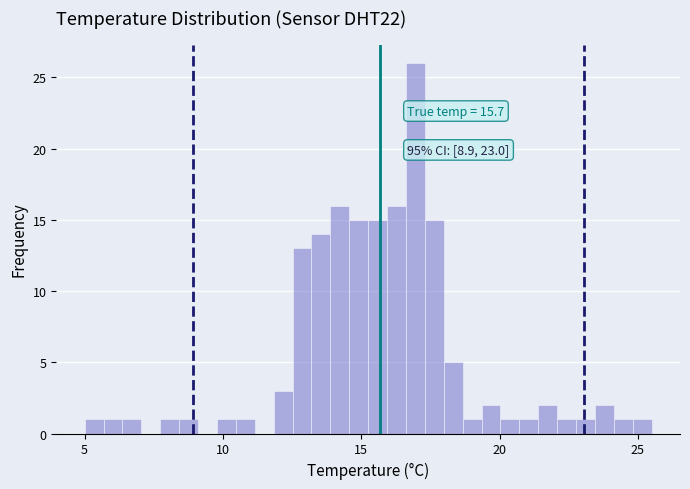

Around what value on the x-axis is the tallest bar? Give the approximate position of its centre, as read against the axis.

17.0